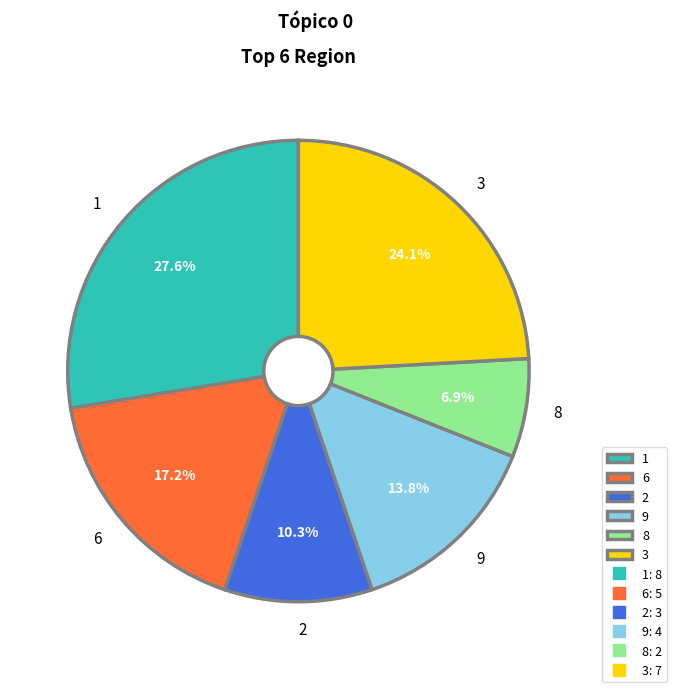

What is the smallest slice in the pie chart?

8